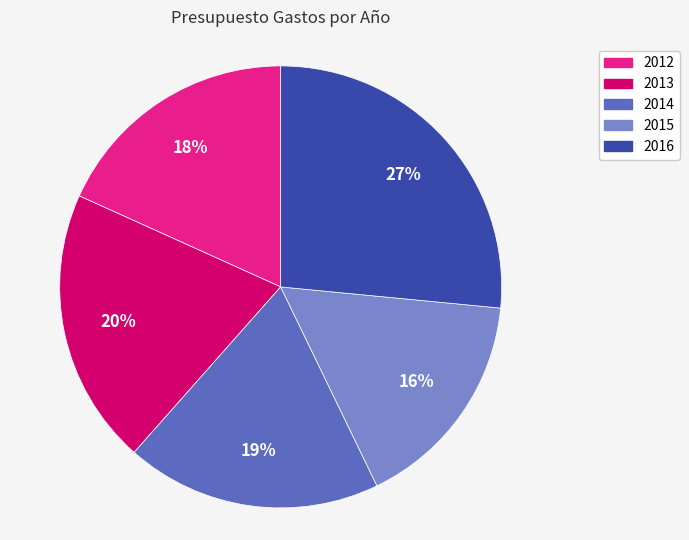

Which category has the smallest portion of the pie?

2015